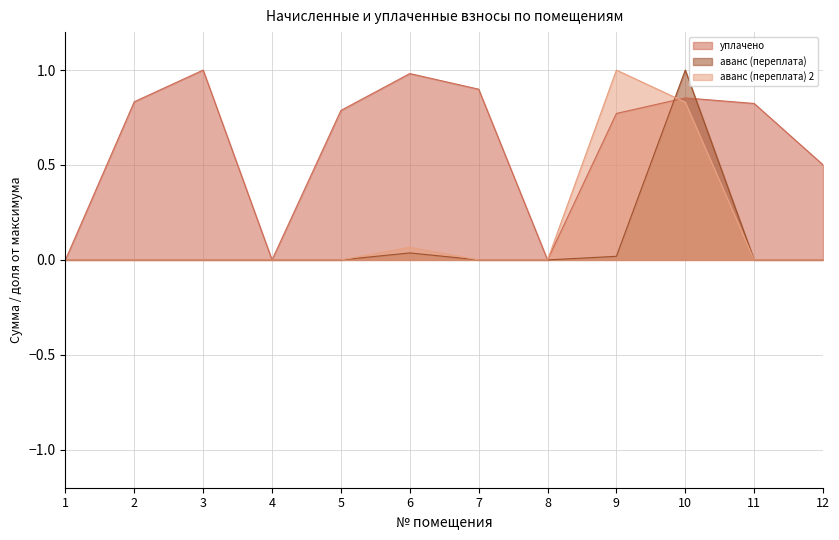

At which category is the sum across all series the highest?

10